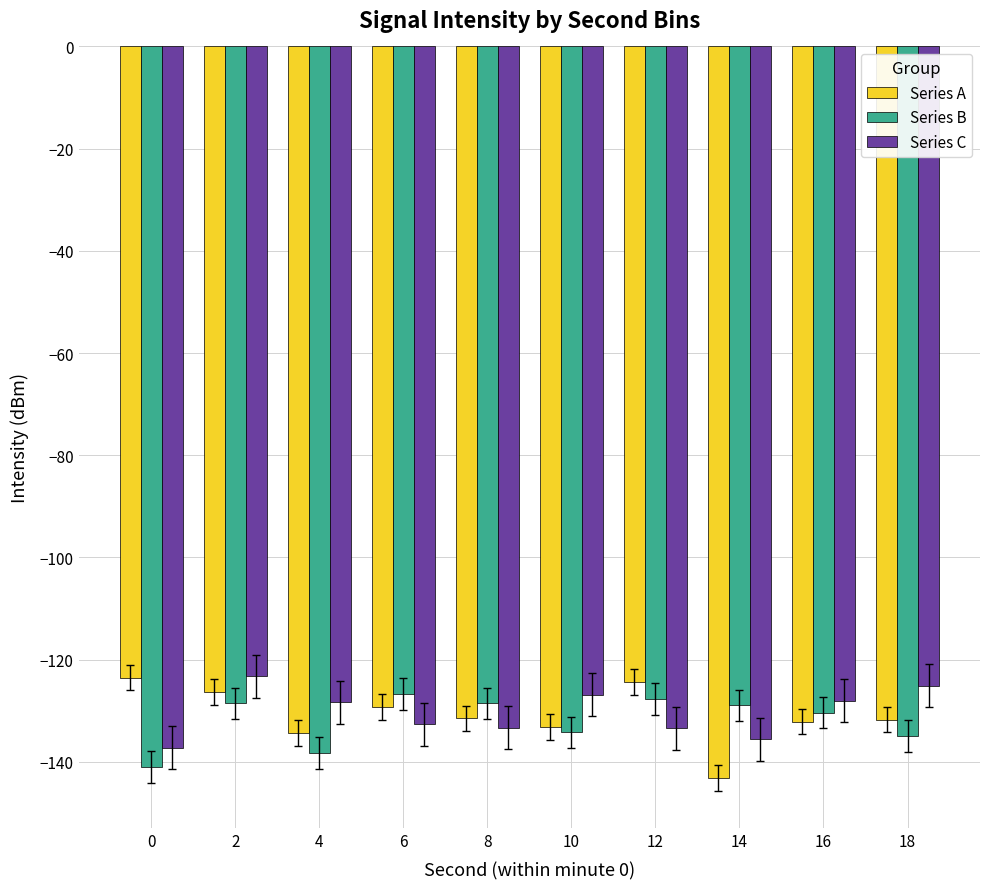

What is the sum of the Series B values at 0 and 8?

-269.6